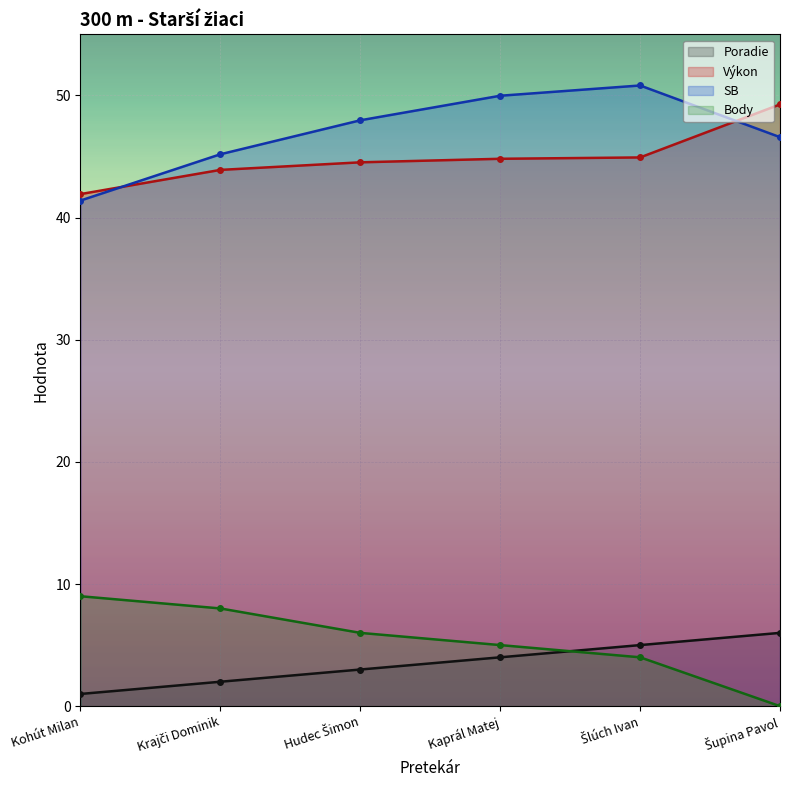

What is the label of the 2nd point from the right?

Šlúch Ivan